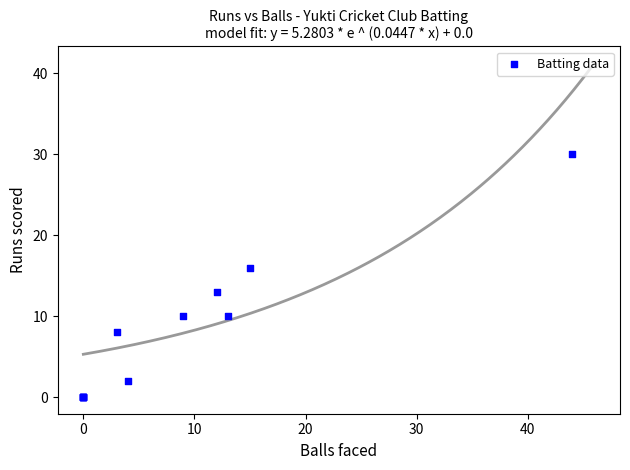

What Y value in the scatter plot is closest to 15?

16